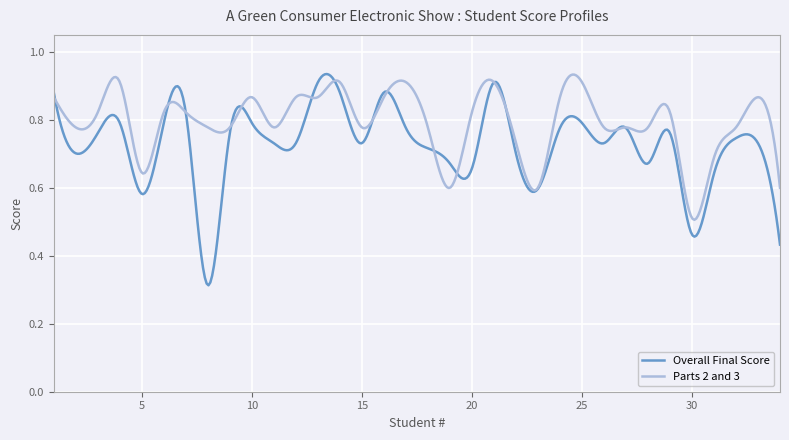

Which series has the widest spread of values?

Overall Final Score